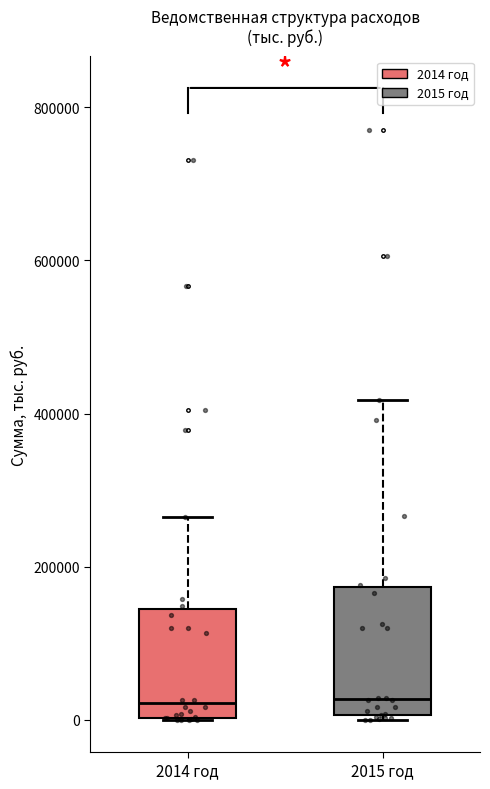

Which box is the tallest, from its lower edge to its upper edge?

2015 год